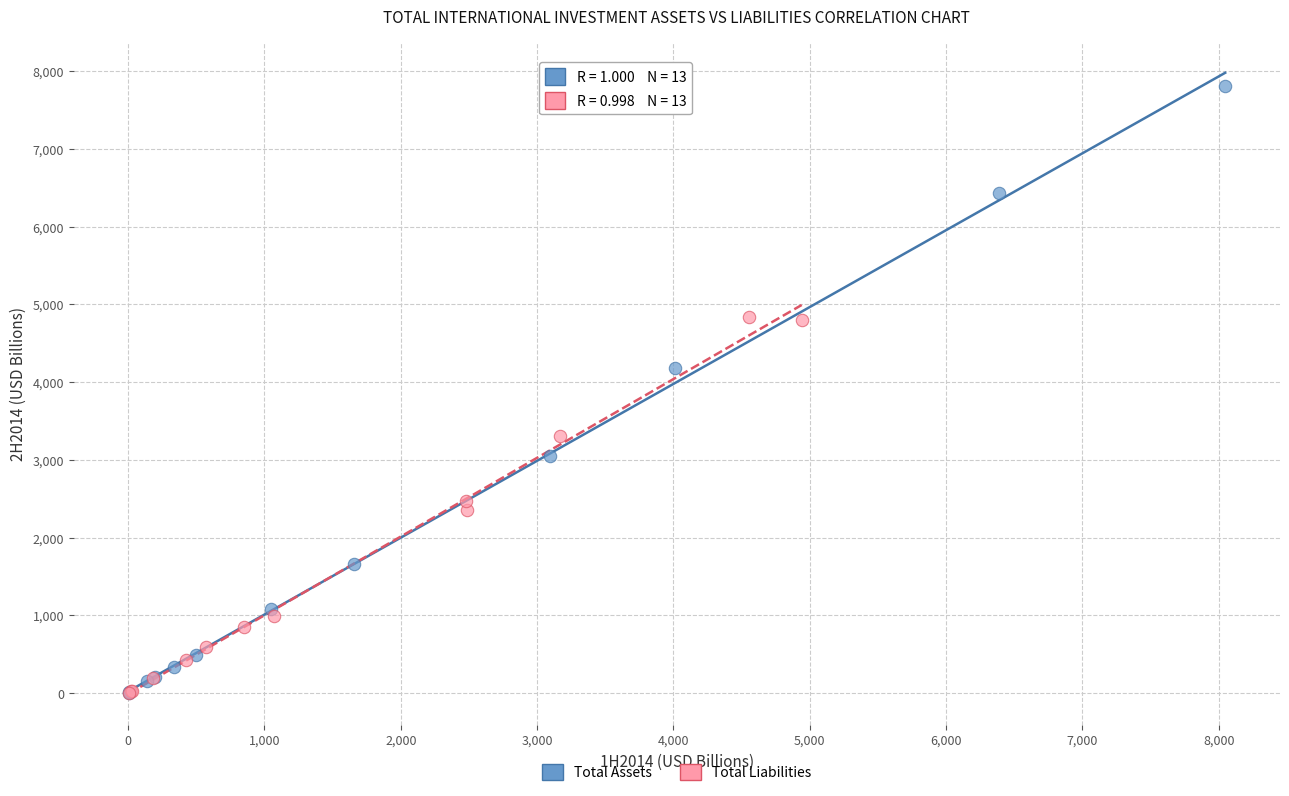

Which series has the largest Y range (max minus min)?

Total Assets